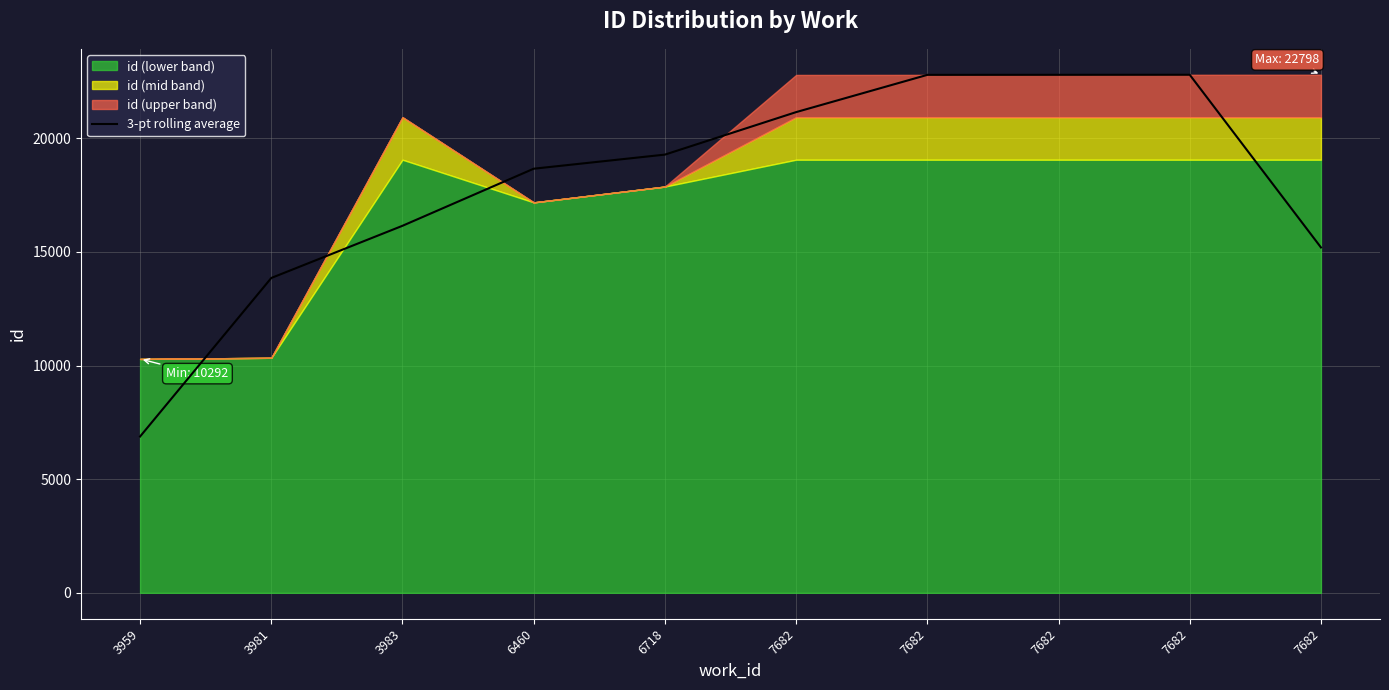

What is the average value?

17956.5